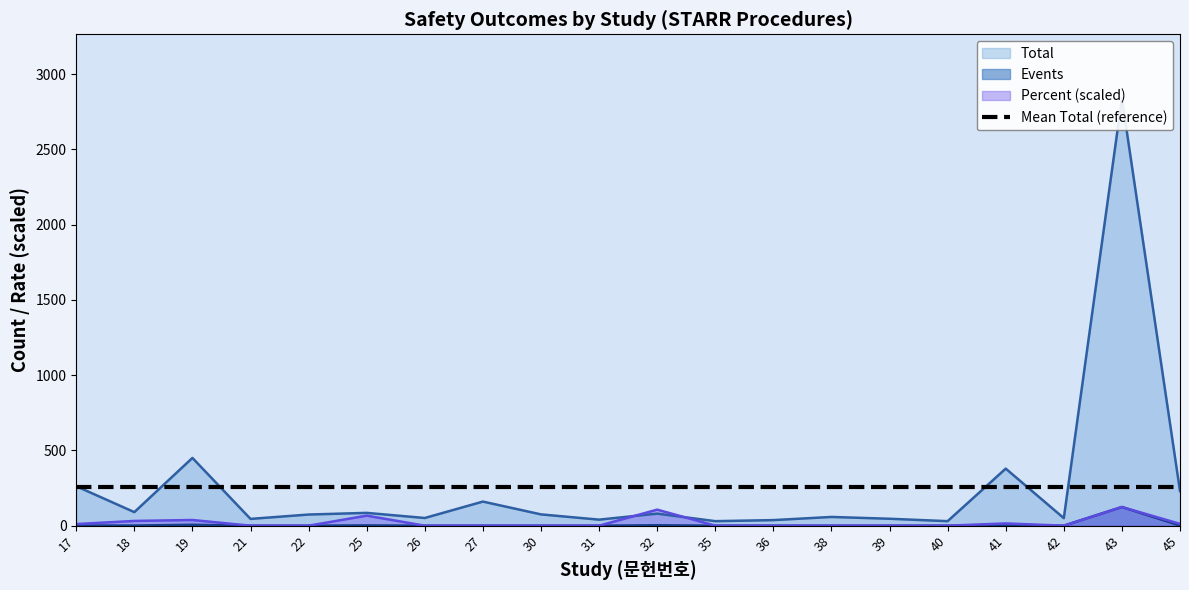

How many data points in Total are above 75?

9